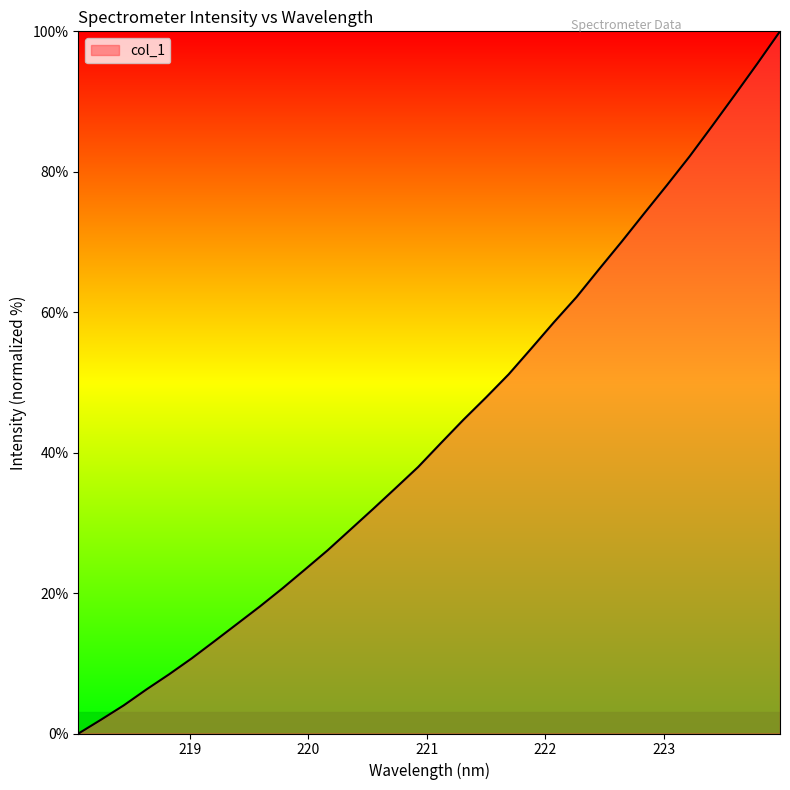

Does the chart display data point markers on the line(s)?

No